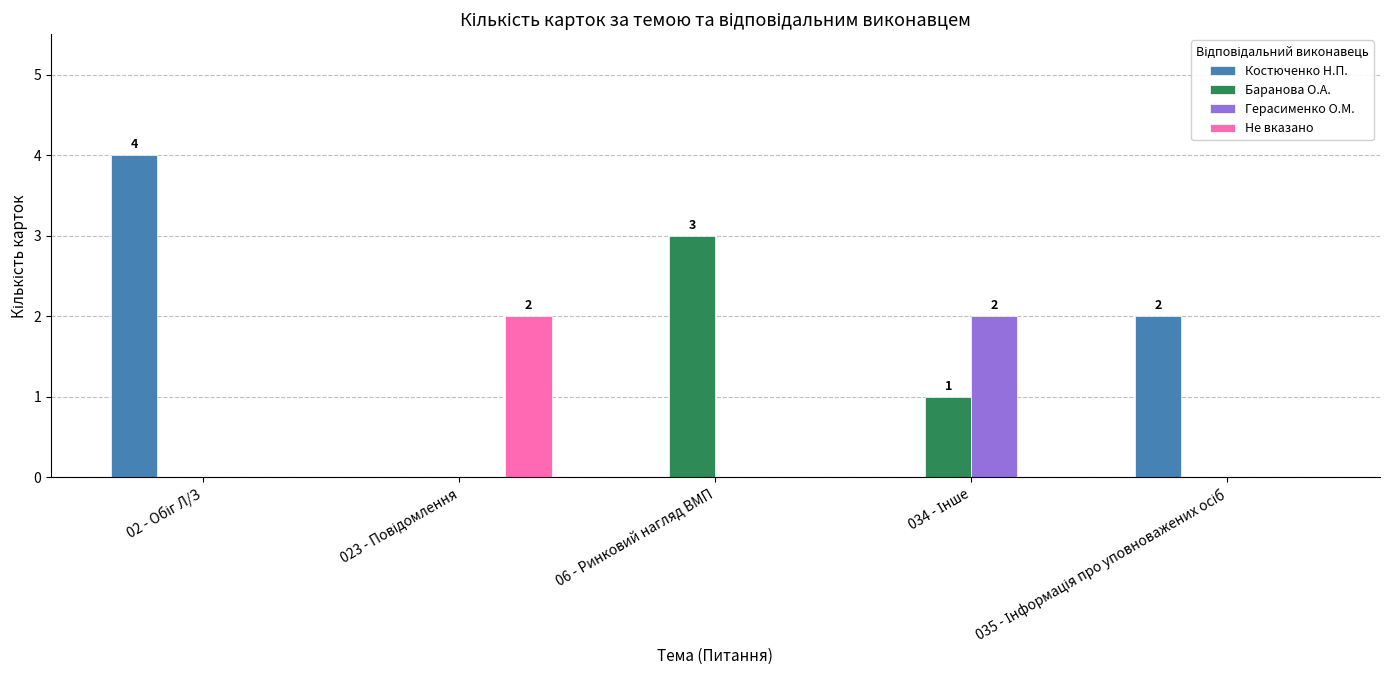

Which series has the largest total across all categories?

Костюченко Н.П.